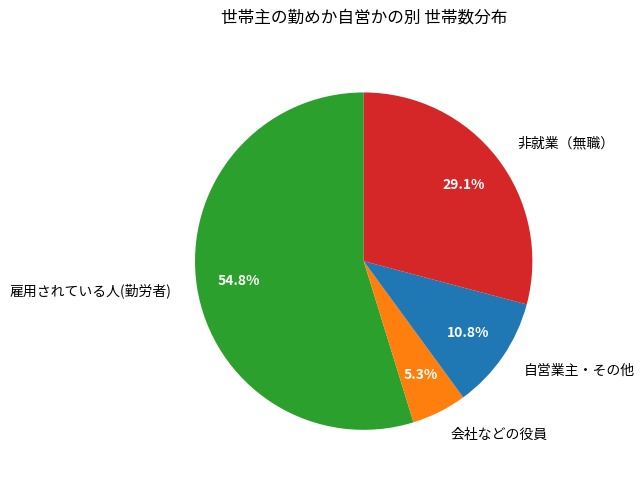

Does any single category account for the majority?

Yes